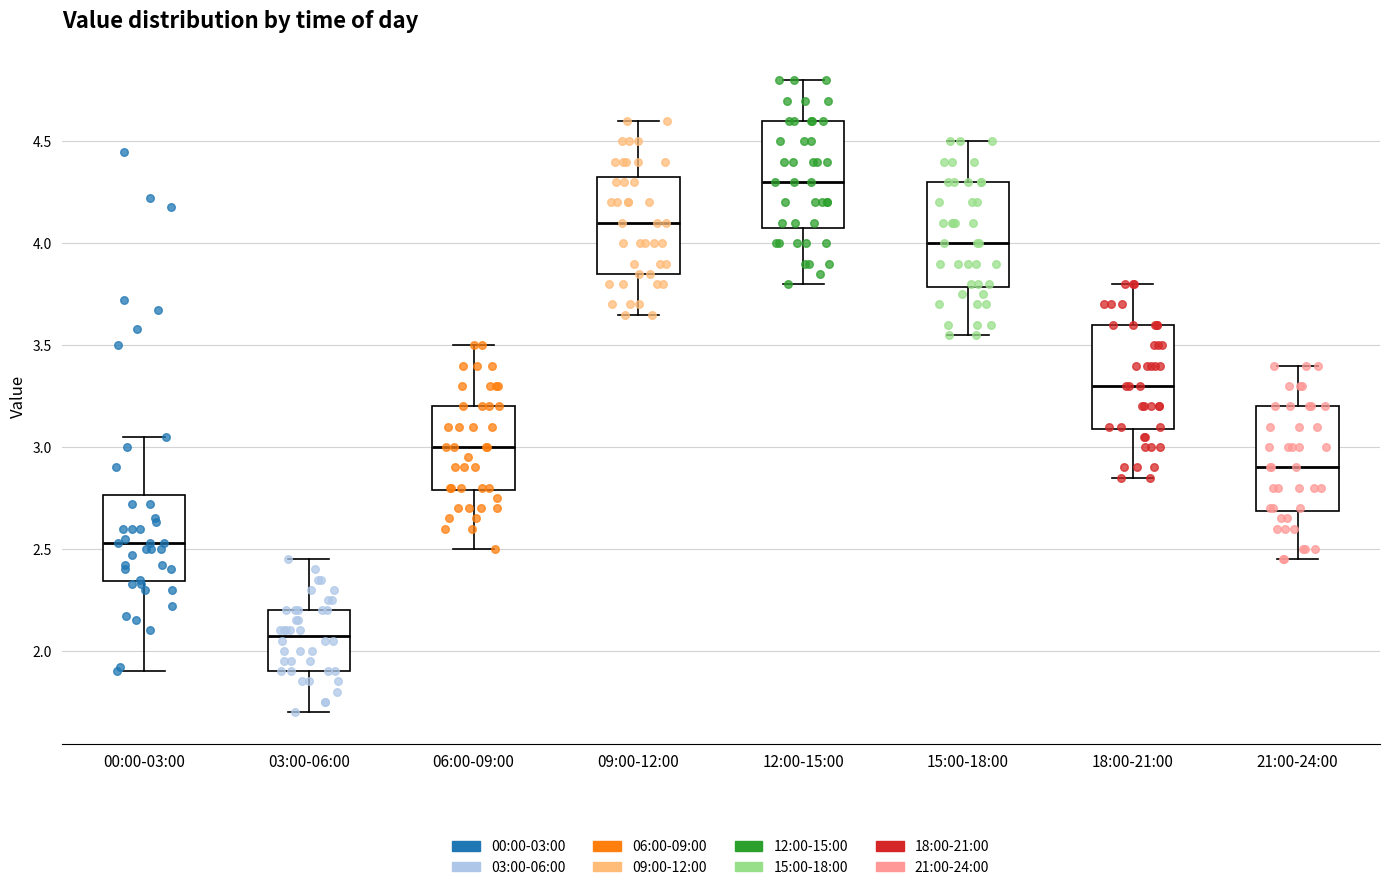

Which box's median line is the highest?

12:00-15:00